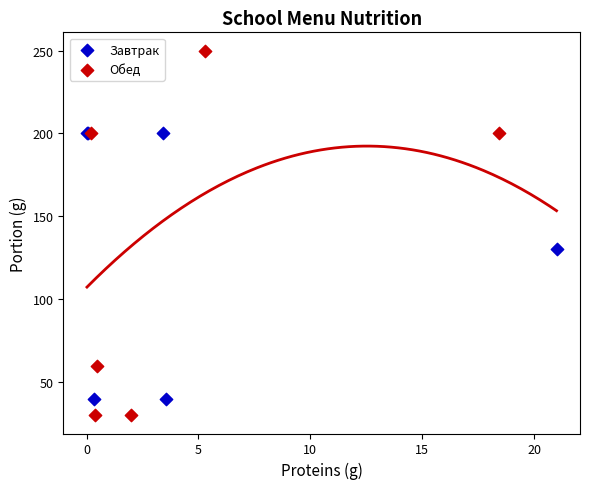

Which series has the widest spread of Y values?

Обед